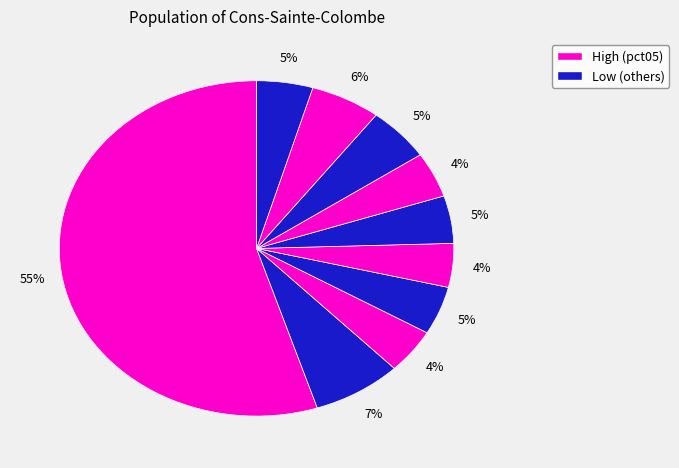

How many segments does this pie chart have?

10